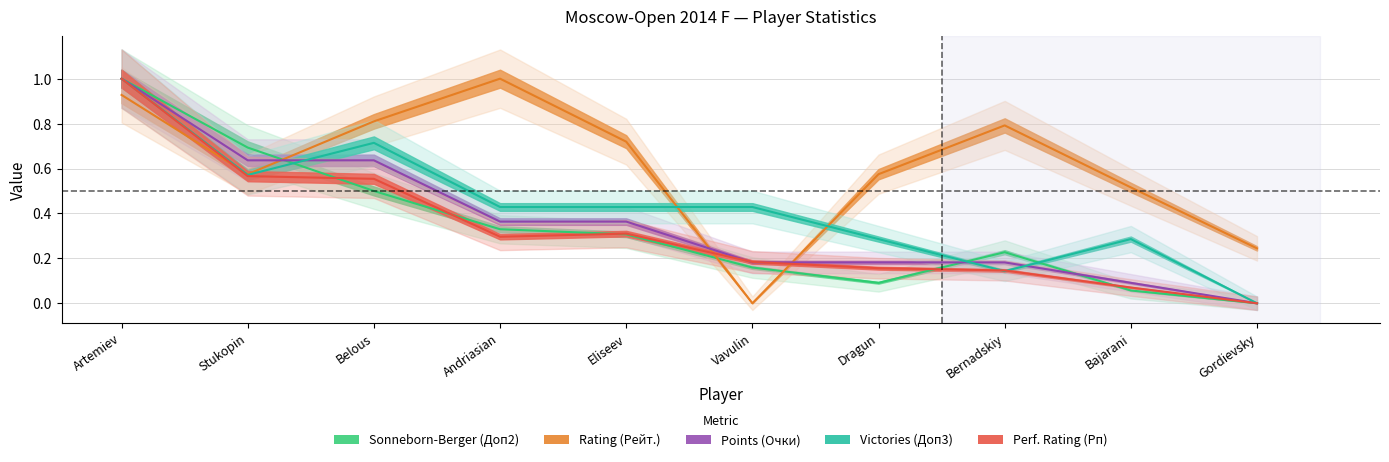

Between Dragun and Gordievsky, which is larger?

Dragun